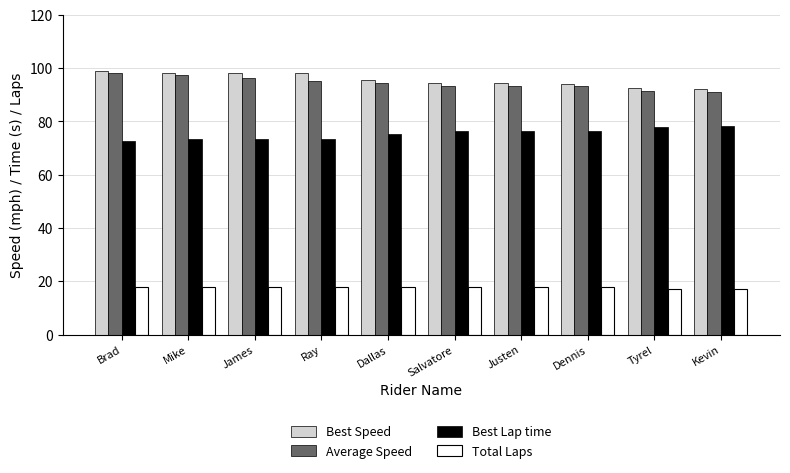

How many bars are there in each group?

4